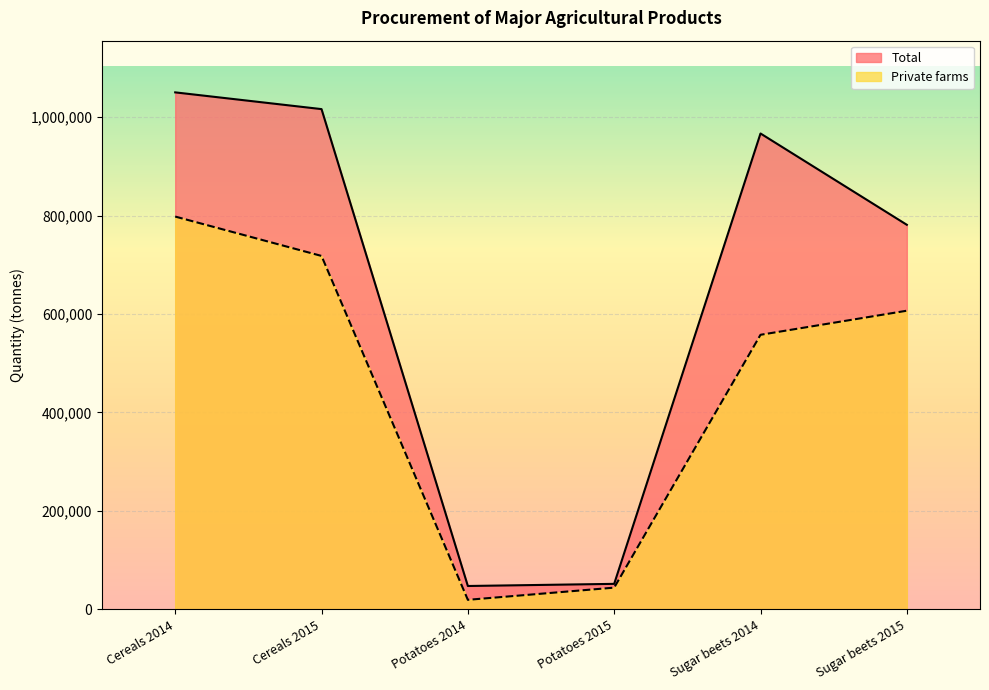

What is the sum of the Private farms values at Sugar beets 2015 and Potatoes 2014?

626123